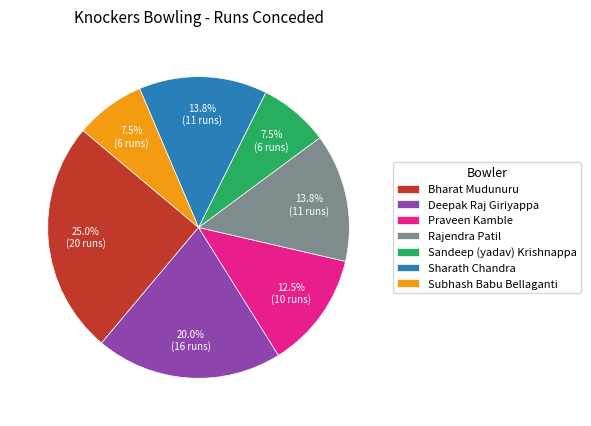

Approximately how many times larger is the value at Sharath Chandra compared to Rajendra Patil?

1.0